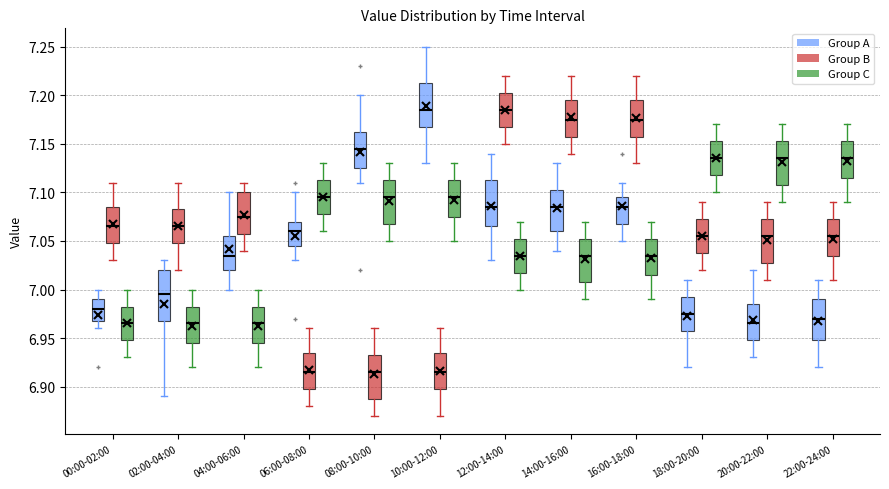

Where does the upper whisker of the box for 14:00-16:00 (Group B) end on the y-axis? The values are not printed on the chart, so give them approximately, as read against the axis.

7.220